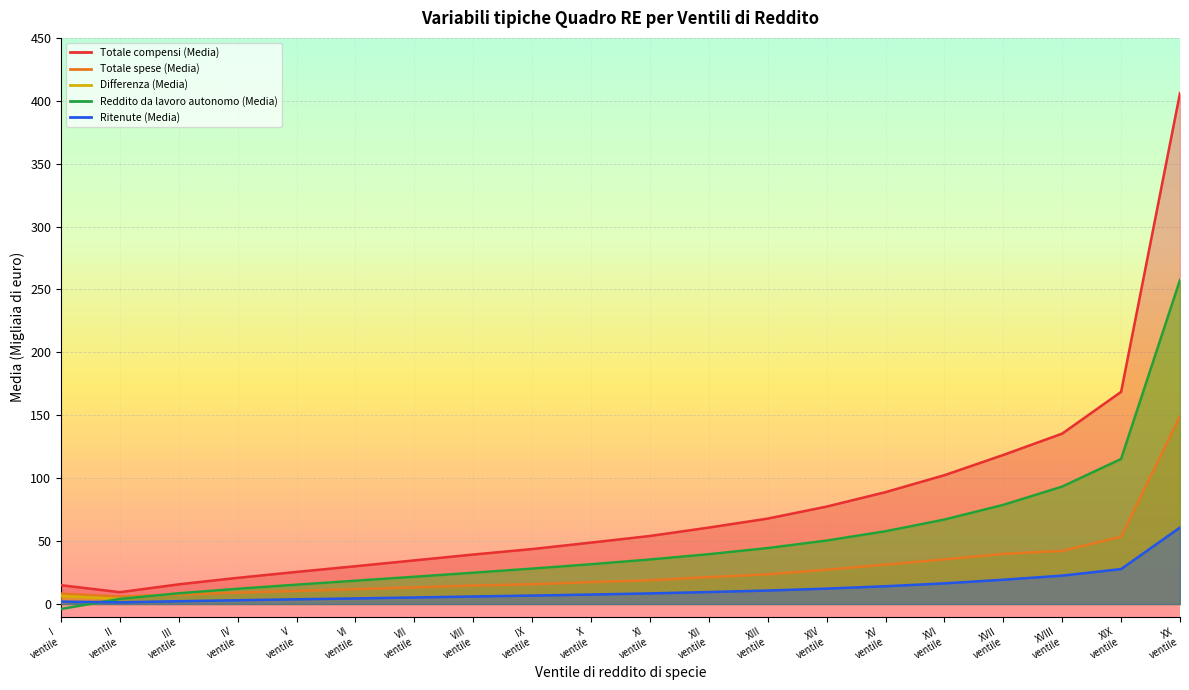

What is the minimum value shown in the chart?

-4.0